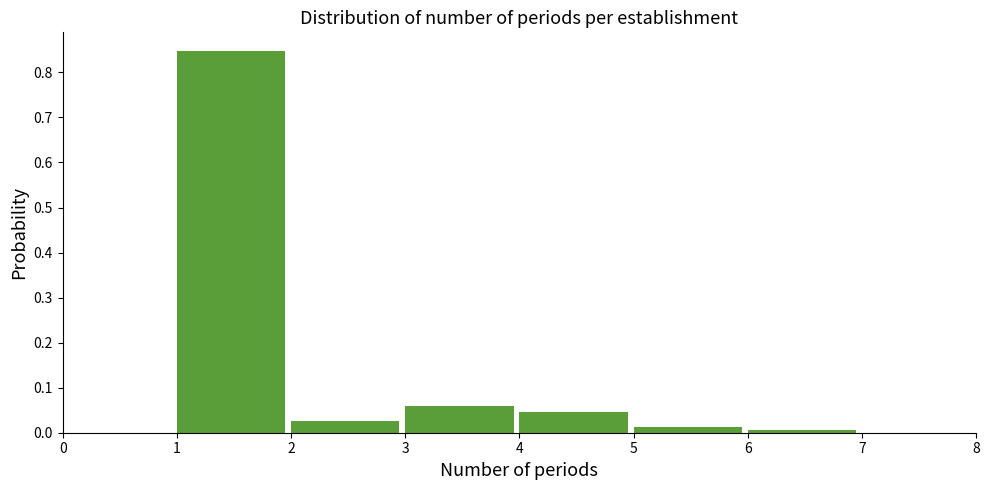

Reading left to right, transcribe this chart: for each bar, give the range it covers on the x-axis and its height. The values are not printed on the chart, so give them approximately, as read against the axis.

0 to 1: 0
1 to 2: 0.85
2 to 3: 0.03
3 to 4: 0.06
4 to 5: 0.05
5 to 6: 0.01
6 to 7: under 0.01
7 to 8: 0